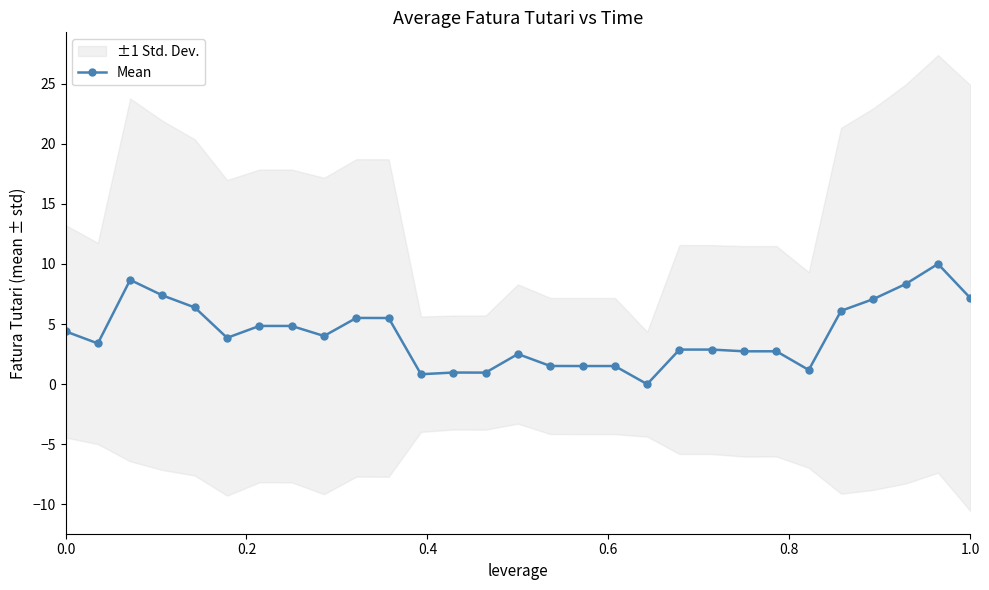

What is the difference between the maximum and minimum values?

10.0